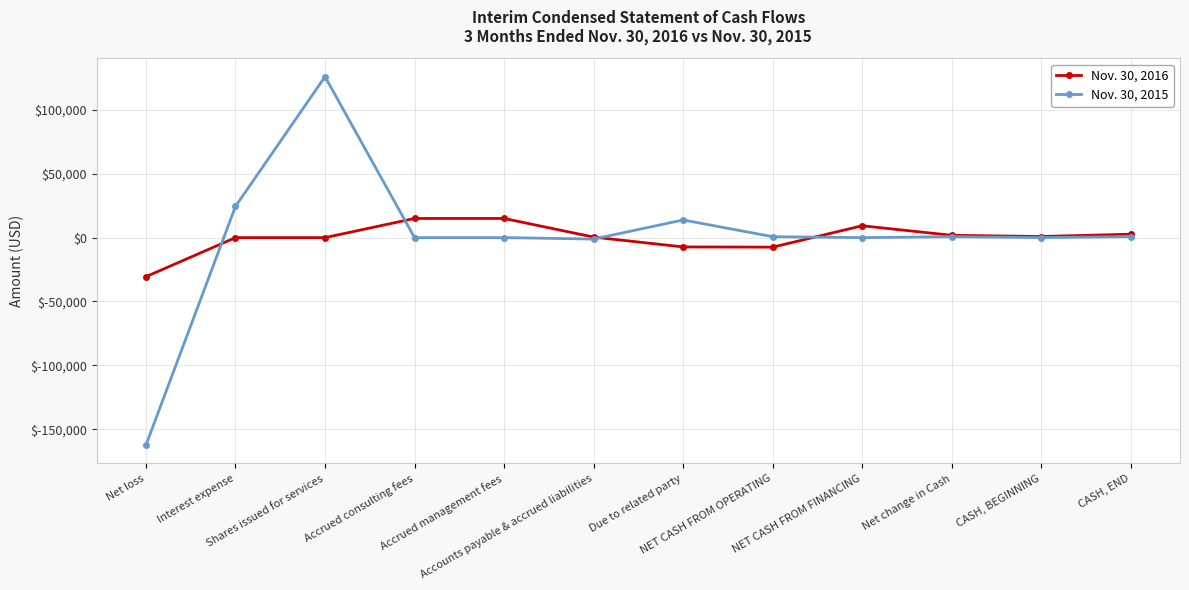

How many categories are shown in the chart?

12